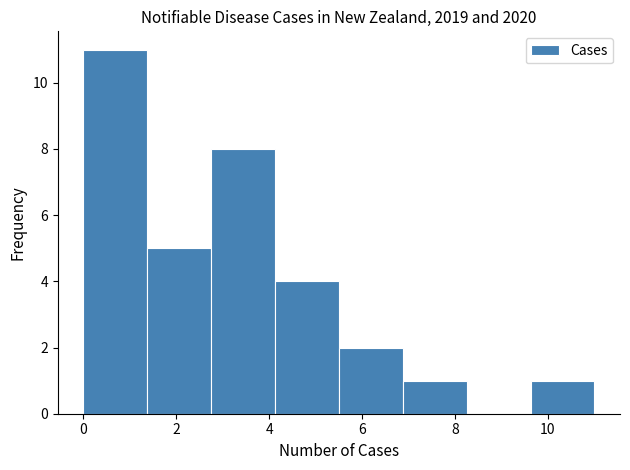

Which range on the x-axis has the tallest bar?

0.0 to 1.4